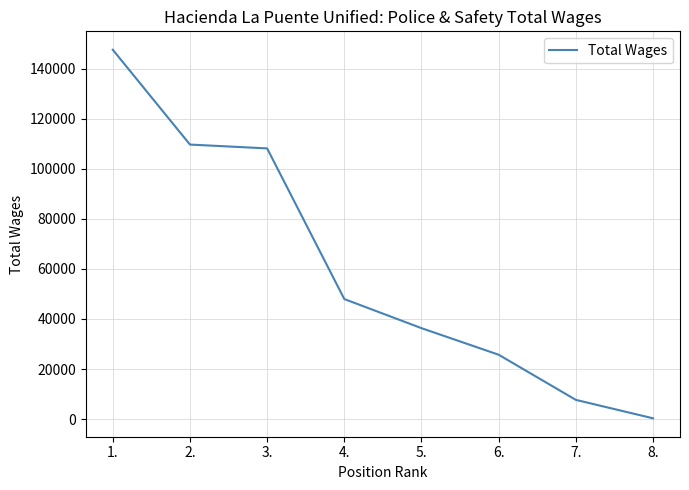

At which label is the value closest to 73920?

4.